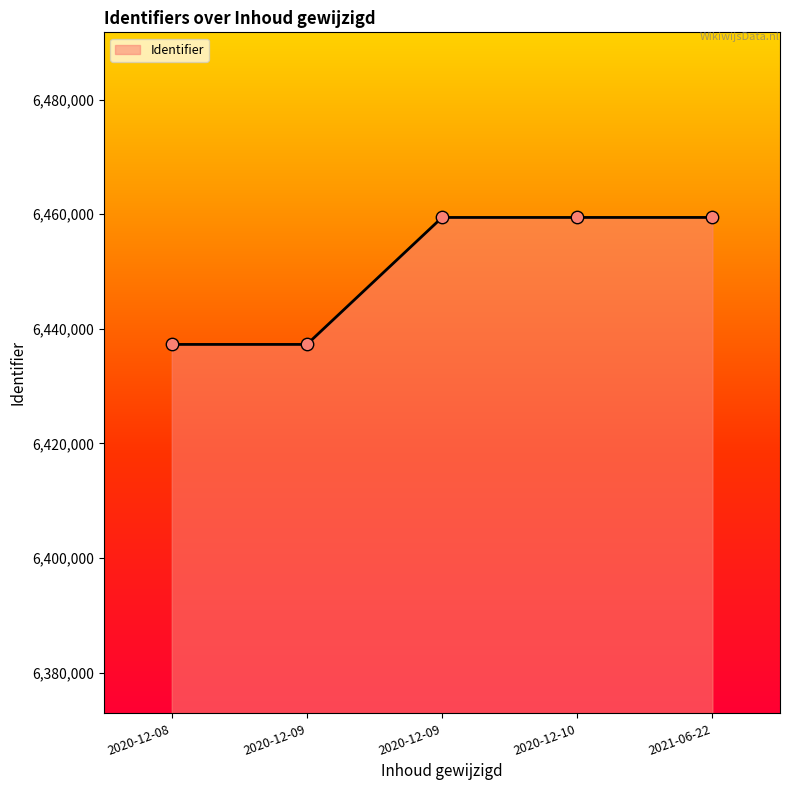

Does the chart have visible grid lines?

No